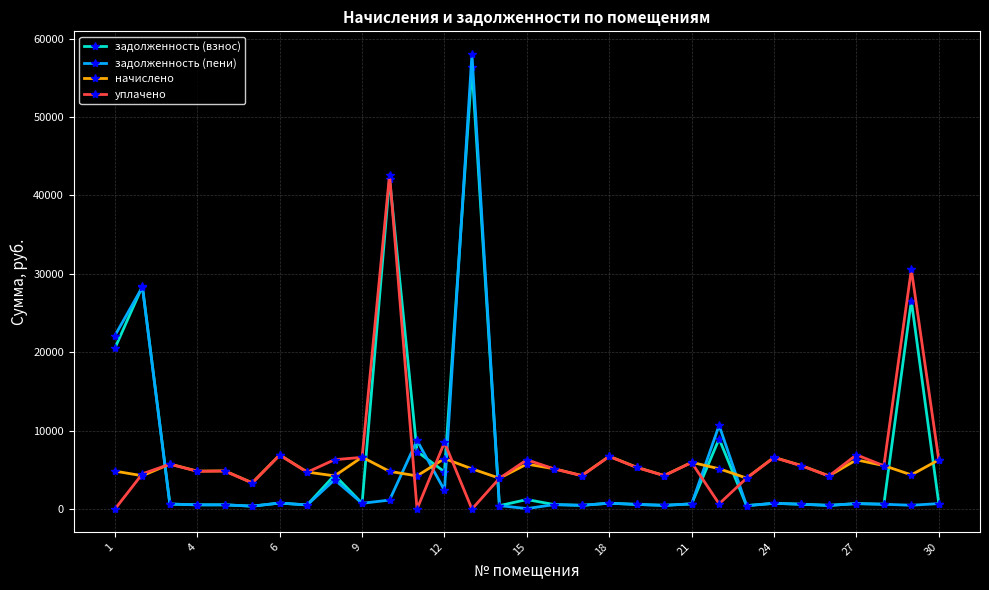

Which series ends up on top after the final intersection of уплачено and задолженность (взнос)?

уплачено